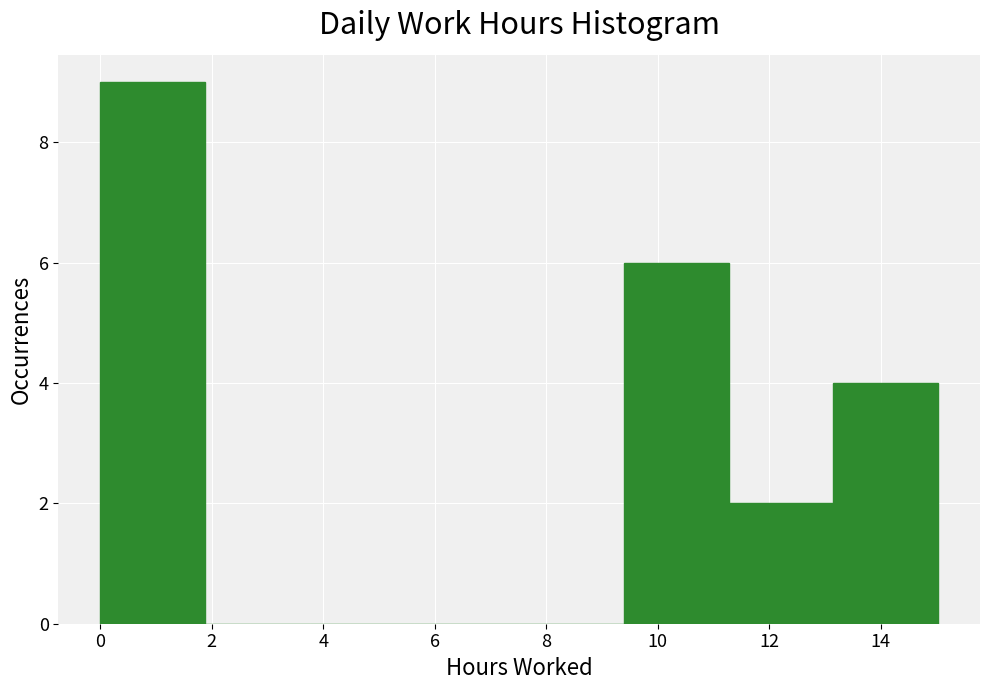

Reading left to right, transcribe this chart: for each bar, give the range it covers on the x-axis and its height. Neither the bar edges nor the heights are printed on the chart, so give them approximately, as read against the axes.

0.0 to 1.8: 9
1.8 to 3.8: 0
3.8 to 5.6: 0
5.6 to 7.6: 0
7.6 to 9.4: 0
9.4 to 11.2: 6
11.2 to 13.2: 2
13.2 to 15.0: 4